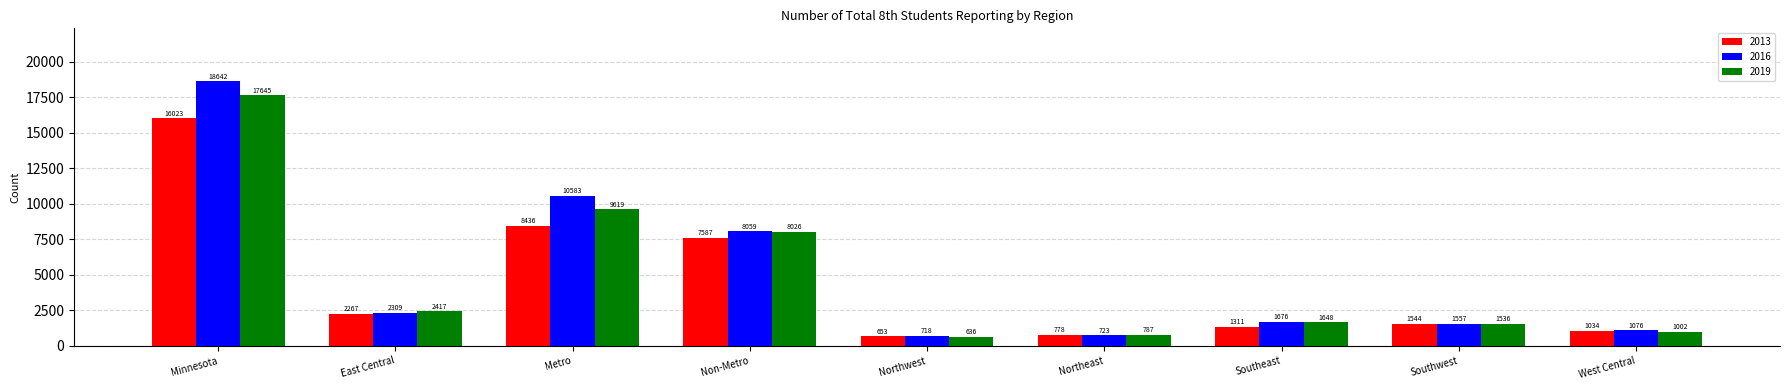

At how many categories does at least one series exceed 14533?

1